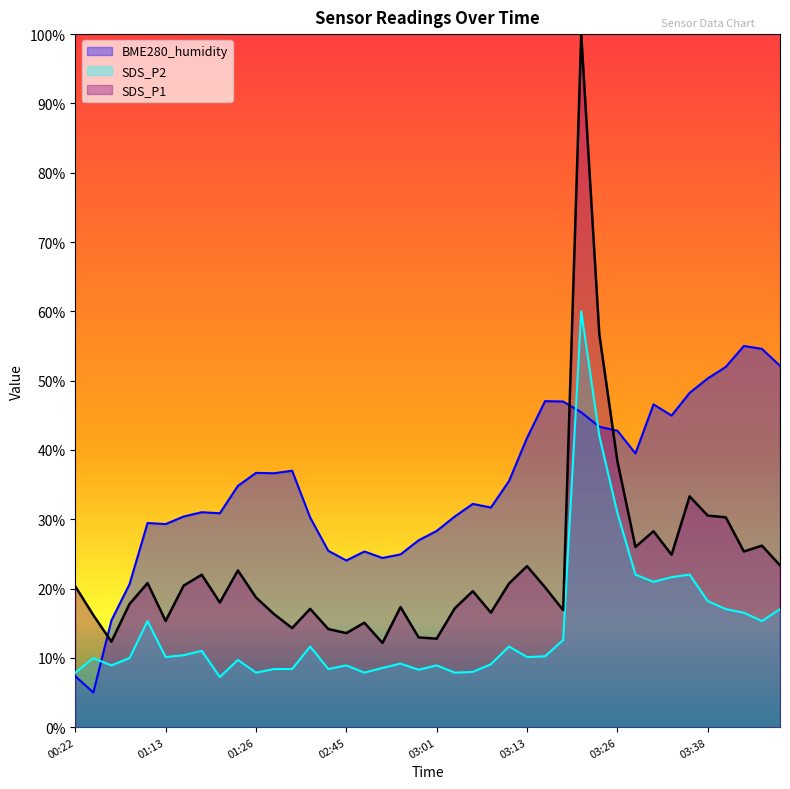

True or false: SDS_P1 has a value of 33.3 at 03:36.

True